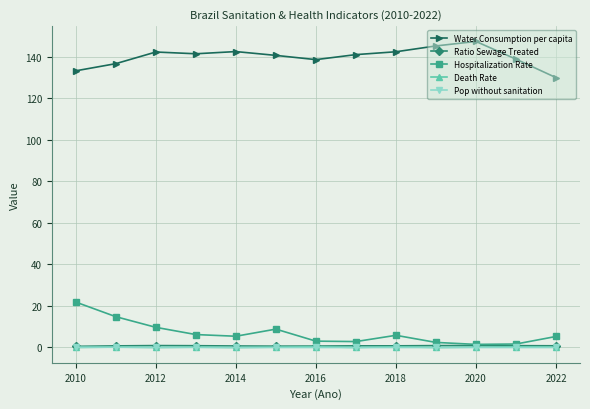

True or false: Water Consumption per capita and Hospitalization Rate cross at least once.

False